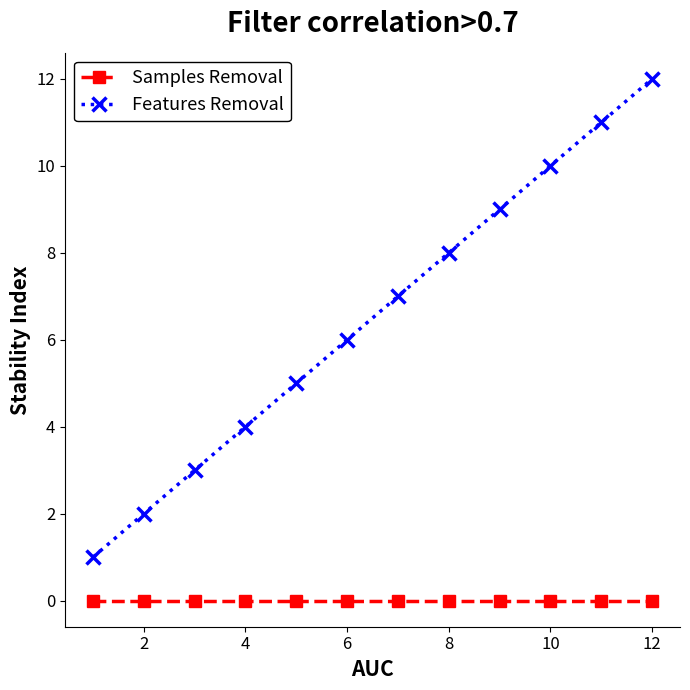

True or false: Samples Removal and Features Removal intersect in this chart.

False